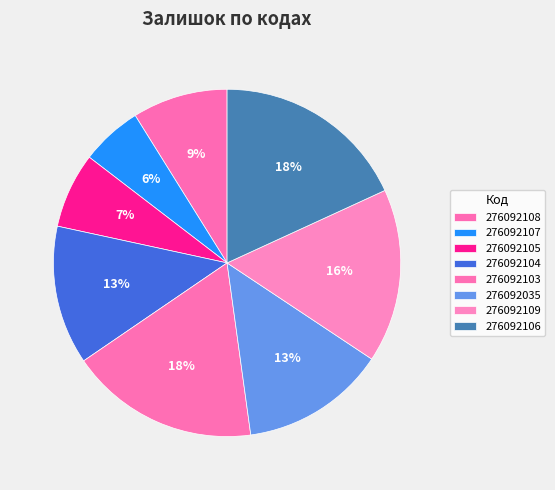

To the nearest percent, what portion does 276092107 represent?

6%